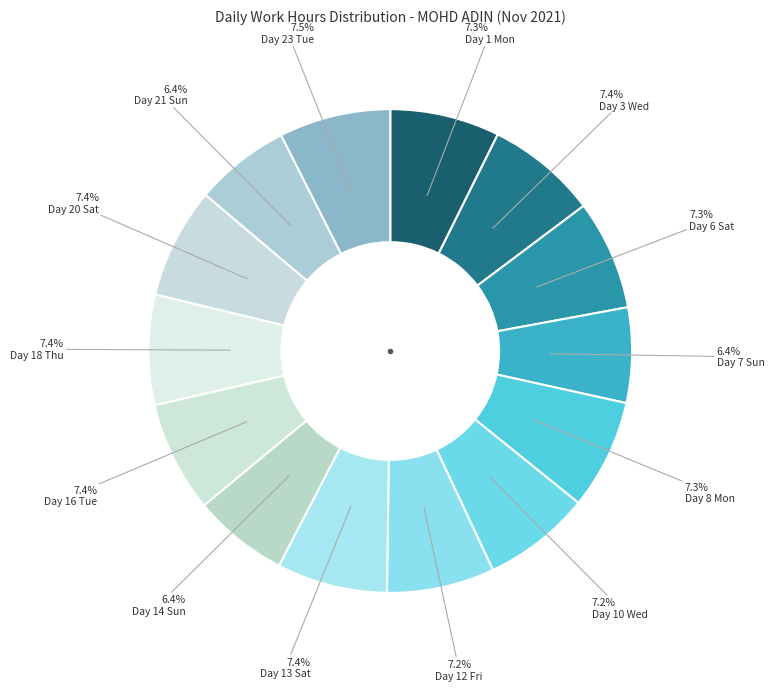

To the nearest percent, what is the difference between the largest and smallest slice percentages?

1%